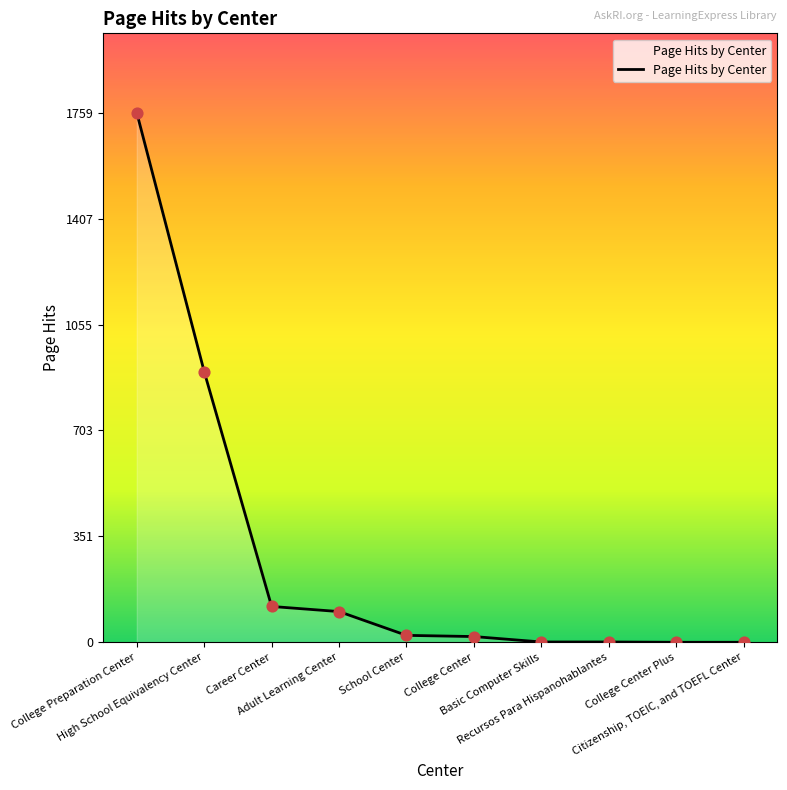

What is the change in value from High School Equivalency Center to College Center Plus?

-899